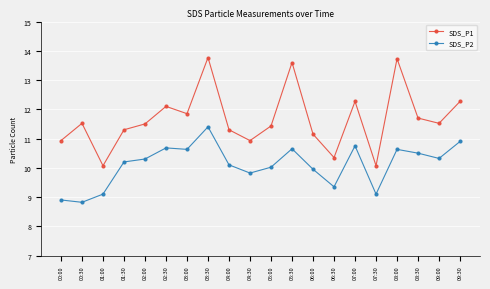

In SDS_P1, how many points are higher than both neighbors (excluding endpoints)?

6